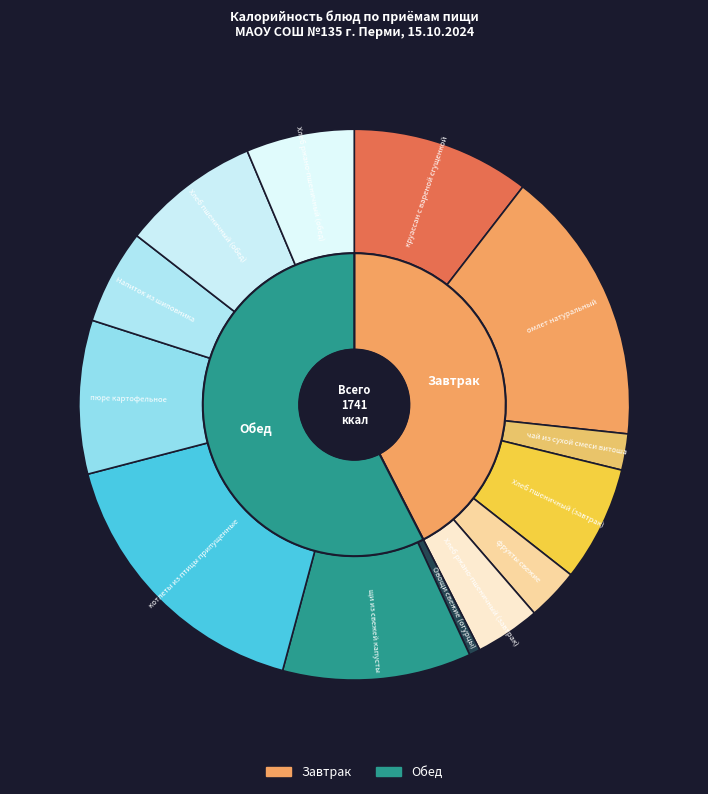

To the nearest percent, what percentage of the pie is омлет натуральный?

16%